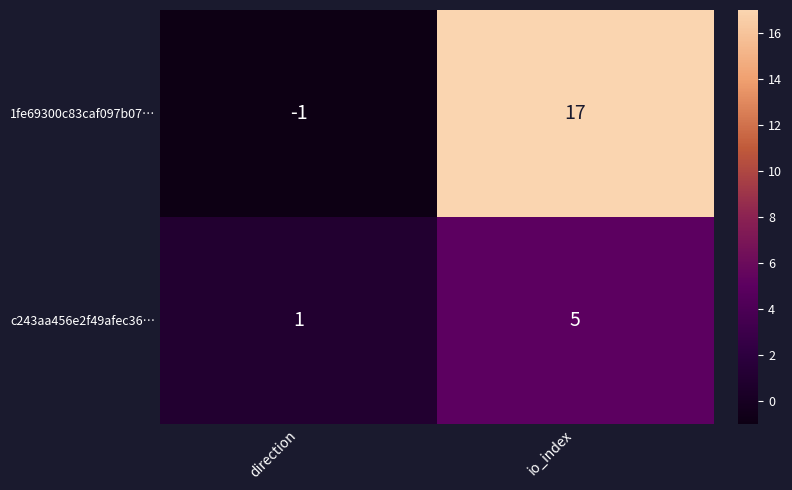

Read the 1fe69300c83caf097b07… value at io_index, to the nearest 5.

15